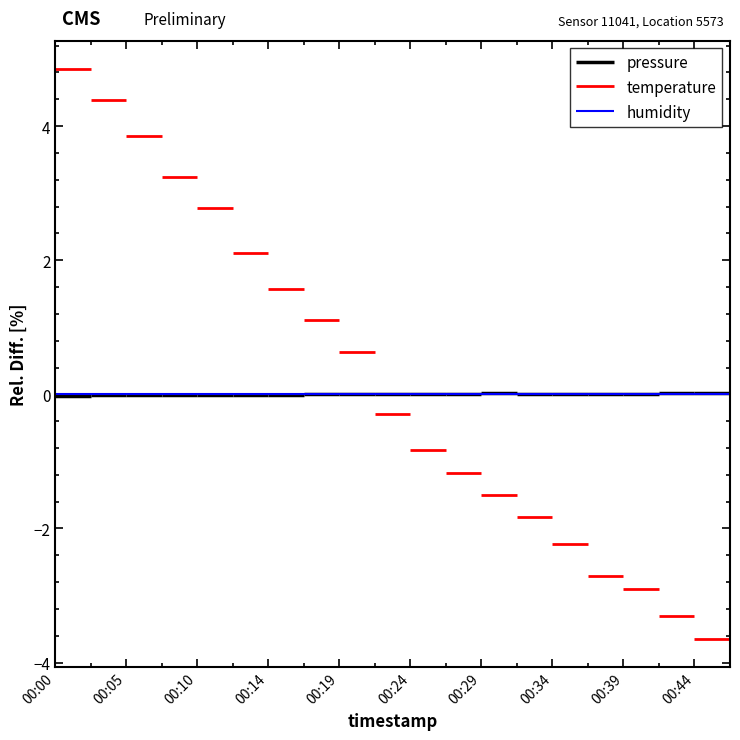

Rank the series at 00:00 from lowest to highest value.

pressure, humidity, temperature